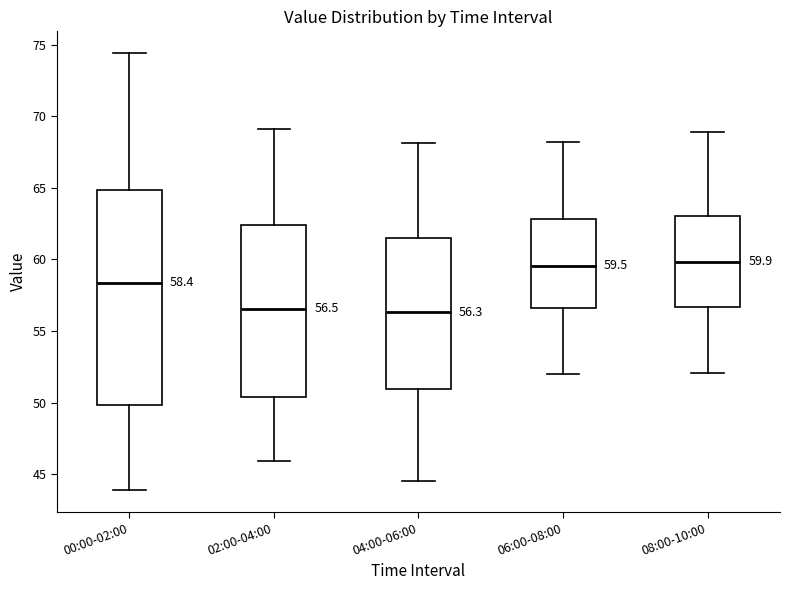

Which box is the tallest, from its lower edge to its upper edge?

00:00-02:00